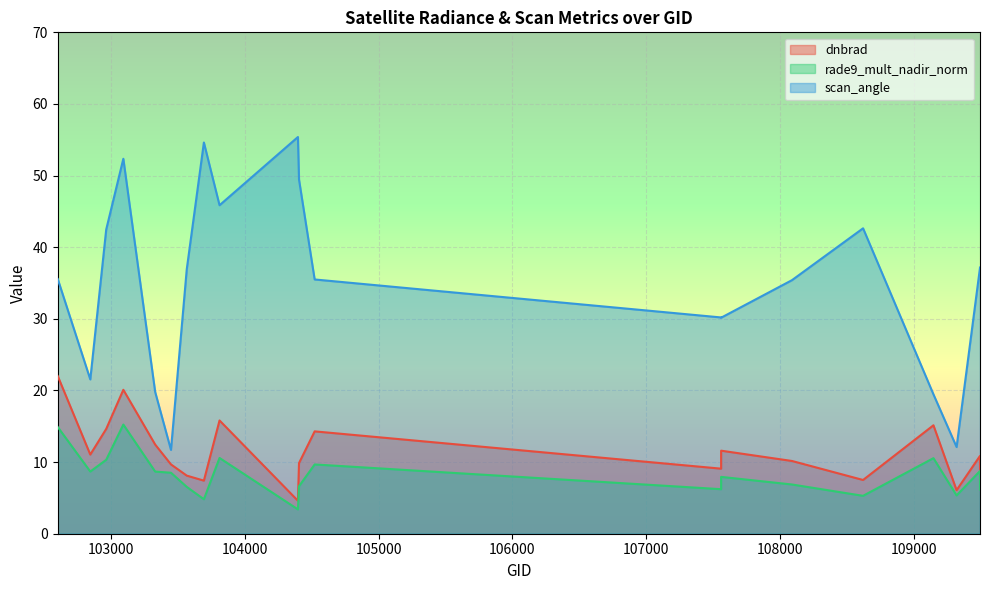

Which series has the largest total across all categories?

scan_angle